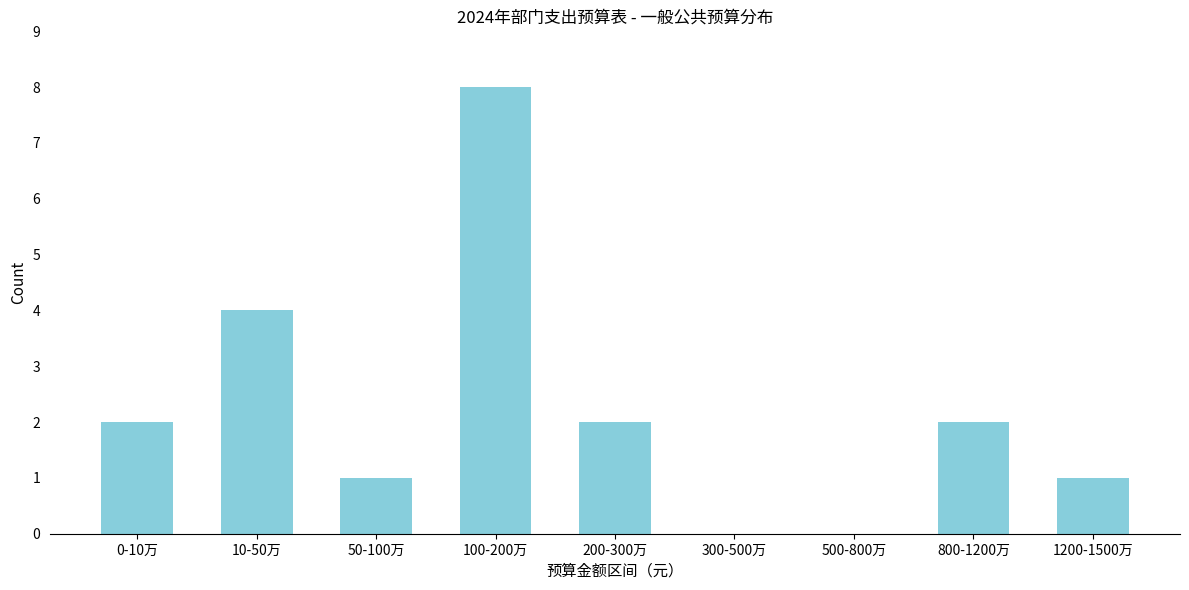

Reading left to right, transcribe all the data shown in this chart.

0-10万=2	10-50万=4	50-100万=1	100-200万=8	200-300万=2	300-500万=0	500-800万=0	800-1200万=2	1200-1500万=1